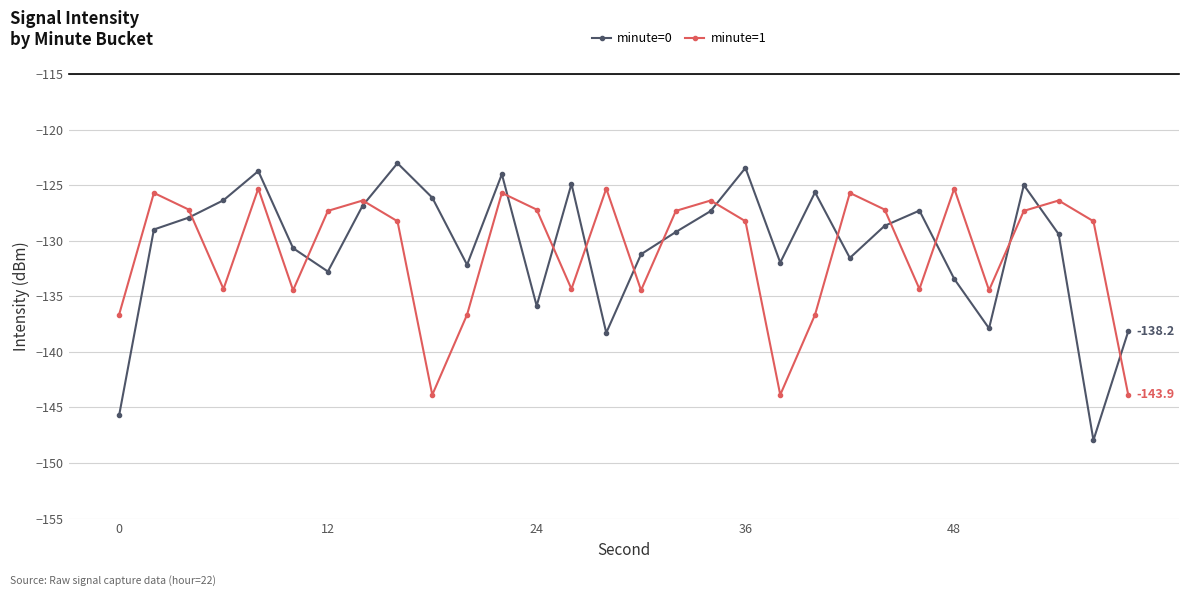

True or false: minute=0 and minute=1 cross at least once.

True